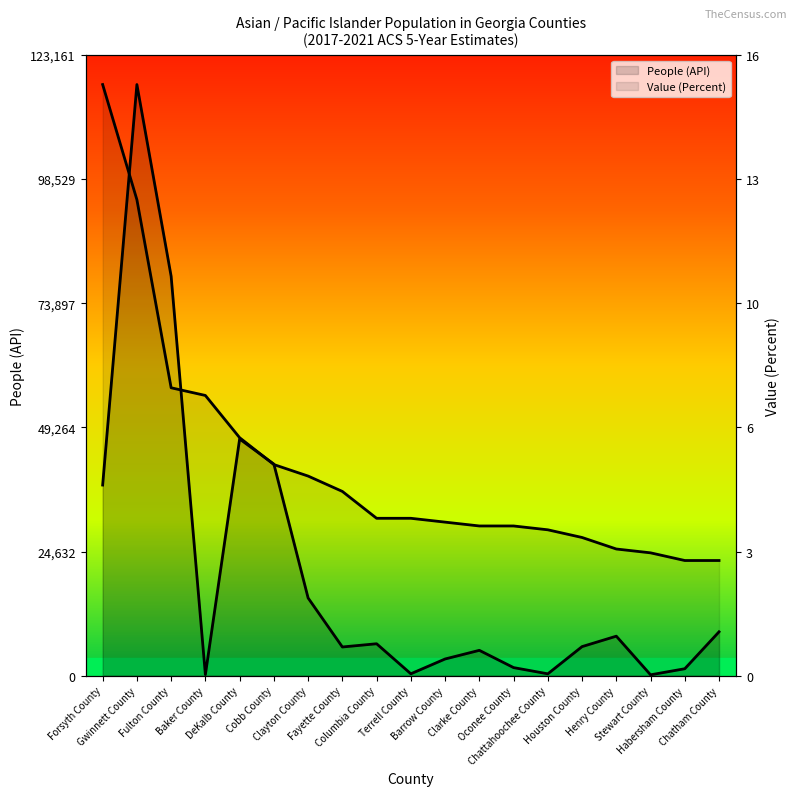

Is the value of Value (Percent) at Chattahoochee County greater than the value of People (API) at DeKalb County?

No